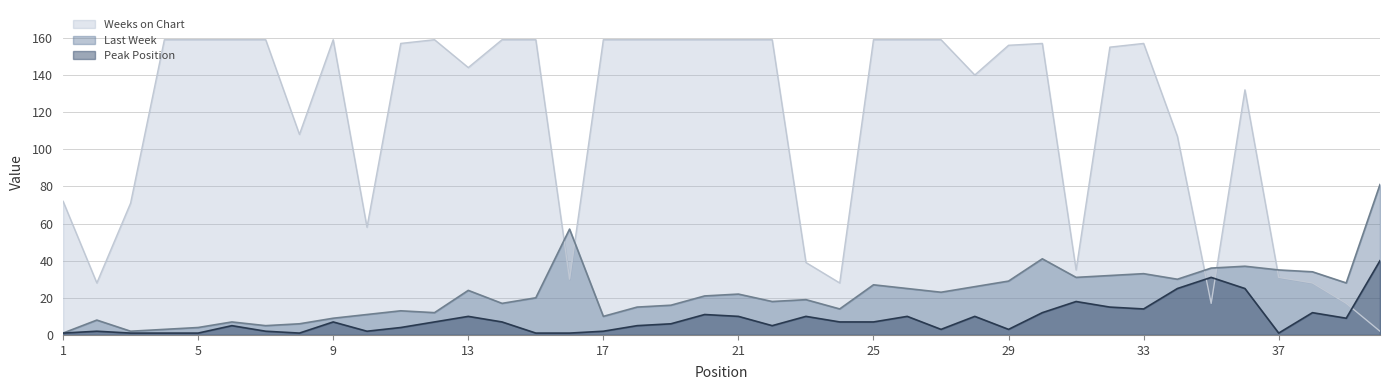

How many data points in Peak Position are above 7?

16